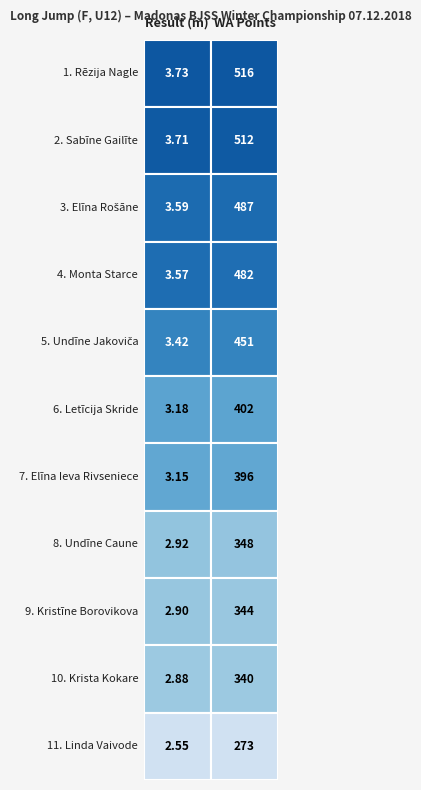

Which has a higher value, 0 or 1?

1